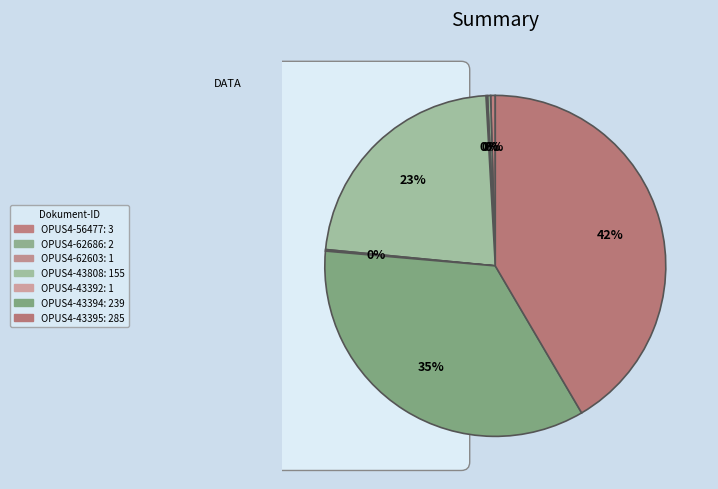

To the nearest percent, what portion does OPUS4-43395 represent?

42%